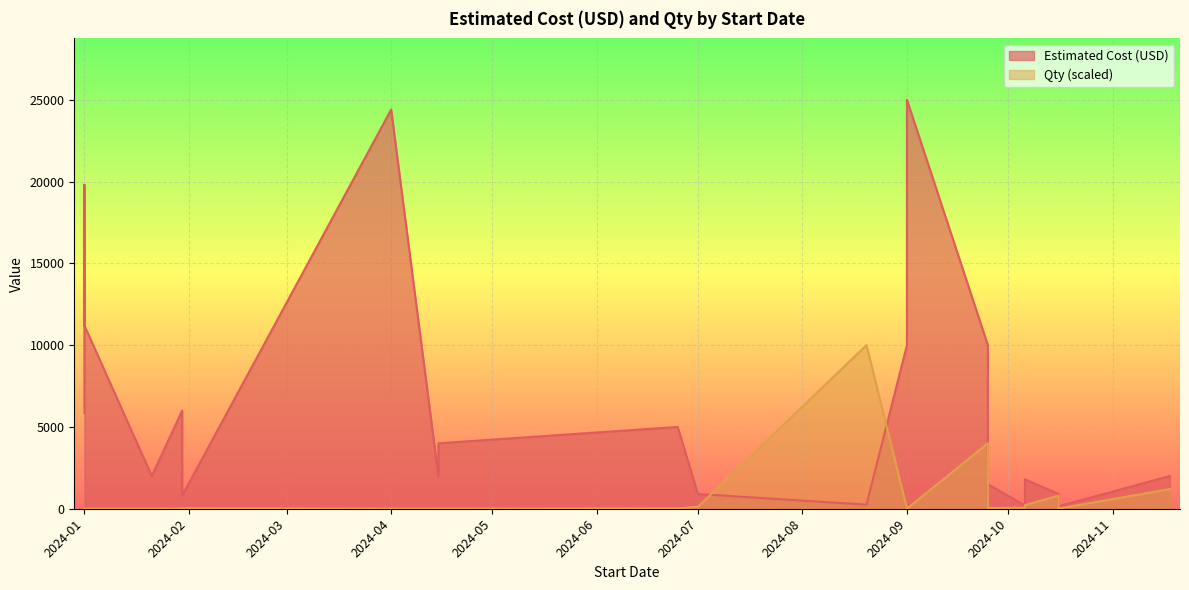

Between 2024-10-06 and 2024-10-16, which series saw the biggest shift?

Estimated Cost (USD)